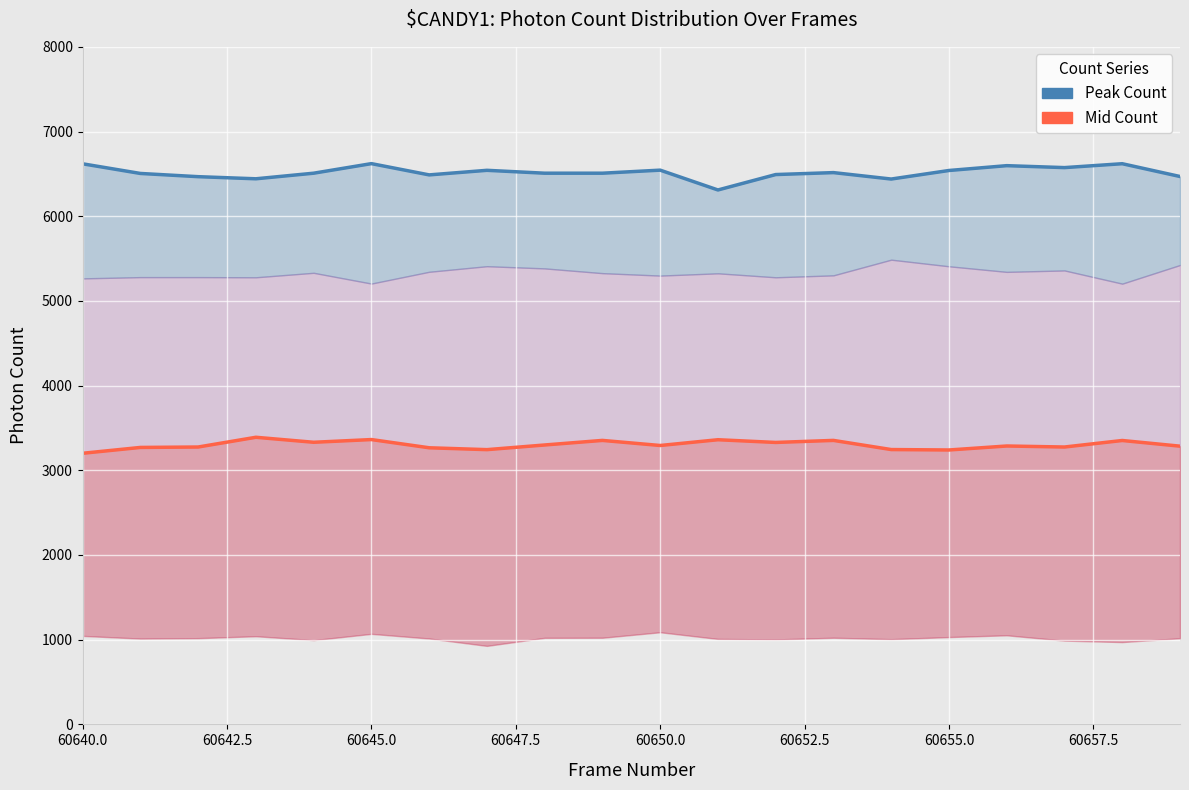

The value of Mid Count at 60650.0 is 3293. True or false?

True